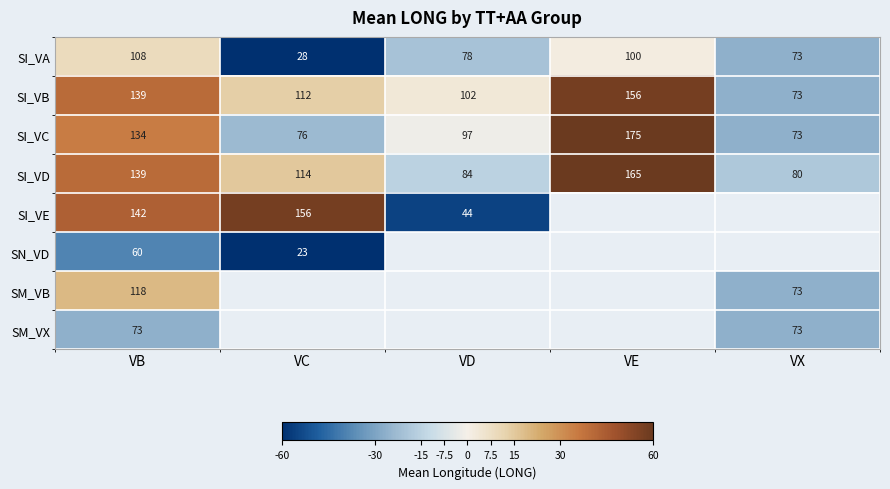

At which label does SI_VB reach its minimum?

VX